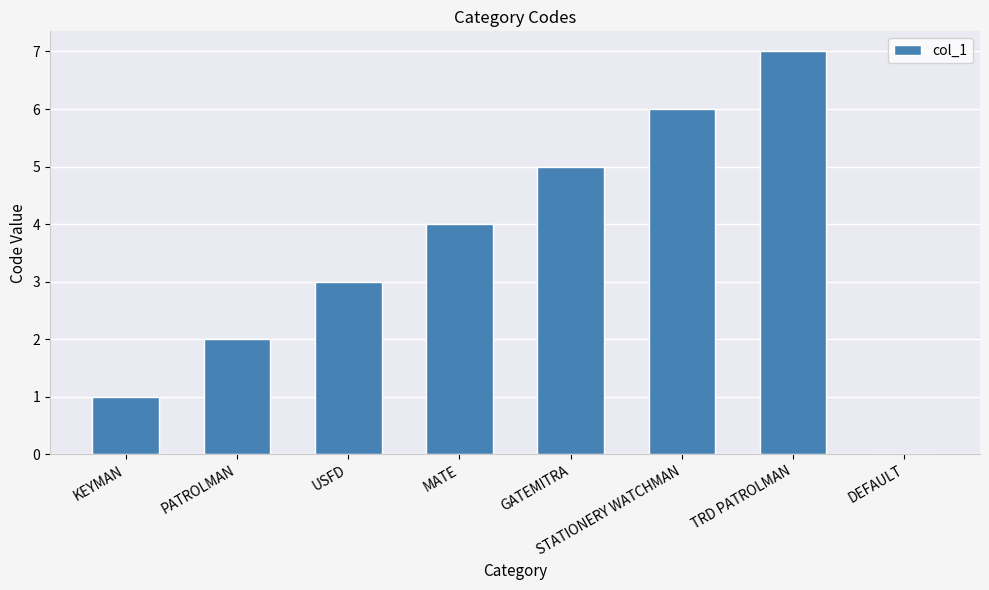

What is the greatest value displayed?

7